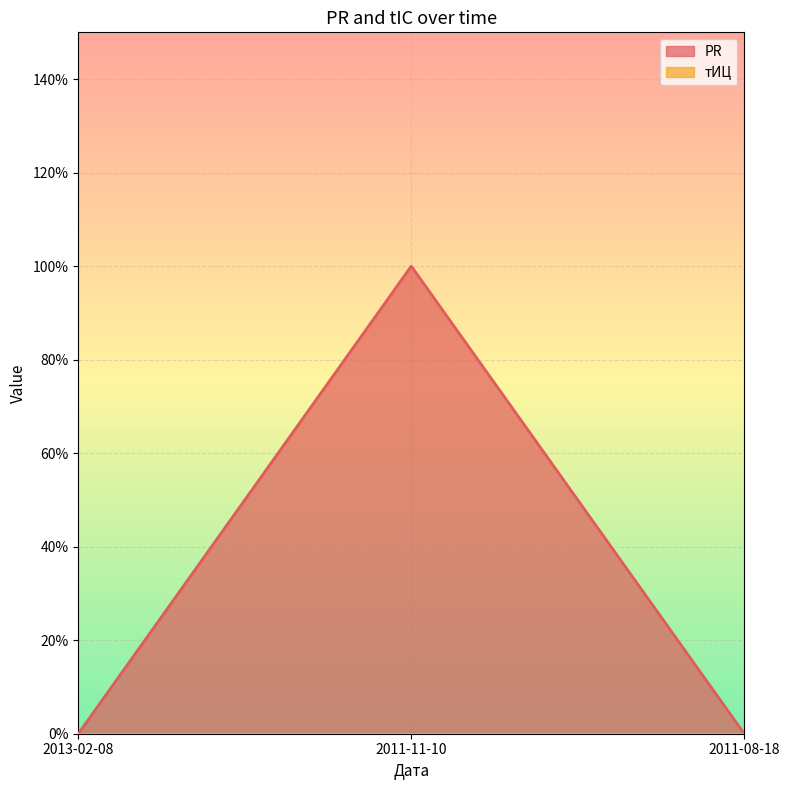

What position from the left is 2011-11-10?

2